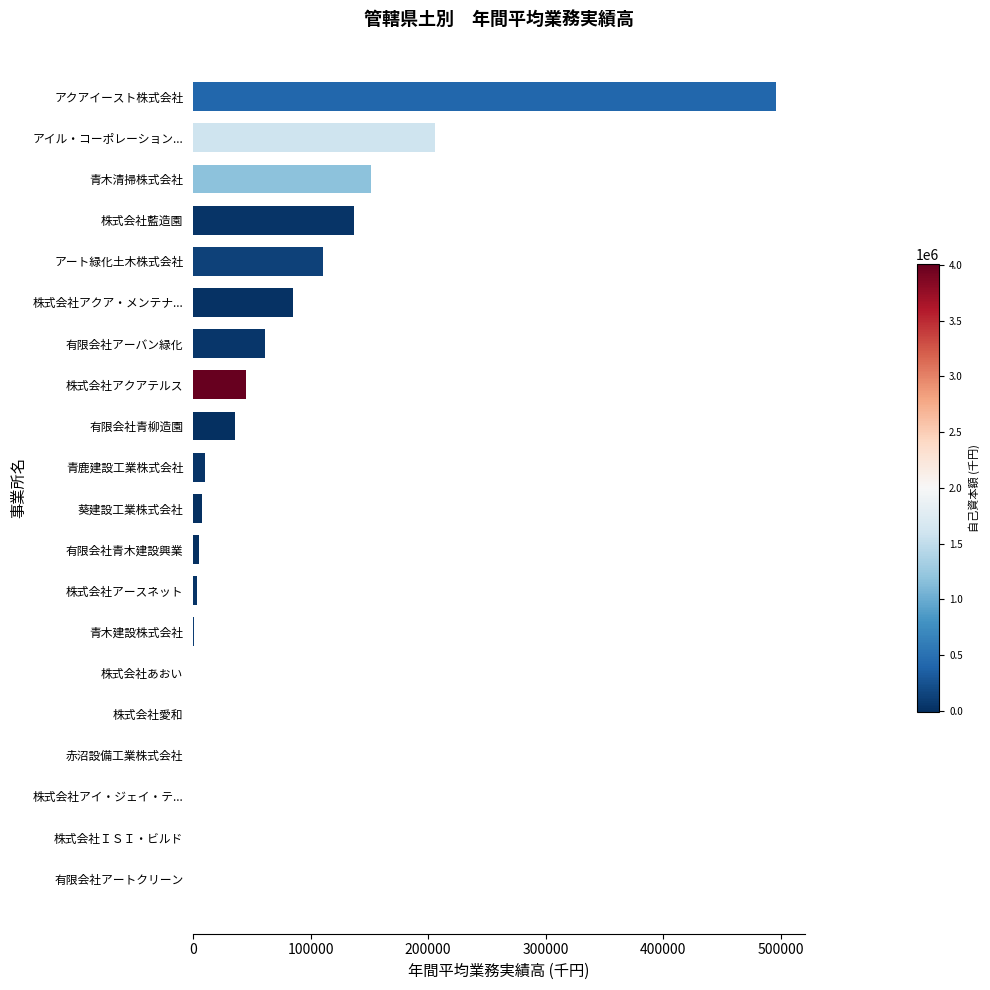

What is the sum of all values?

1354563